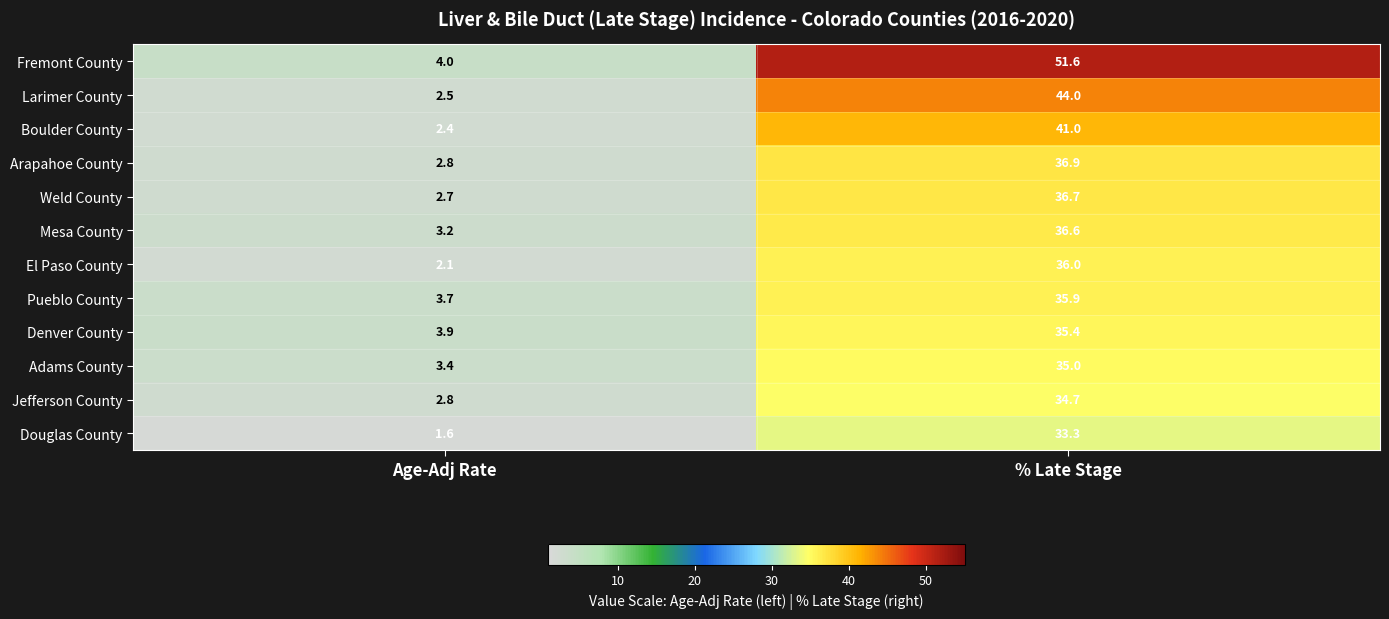

At how many categories does at least one series exceed 15?

1